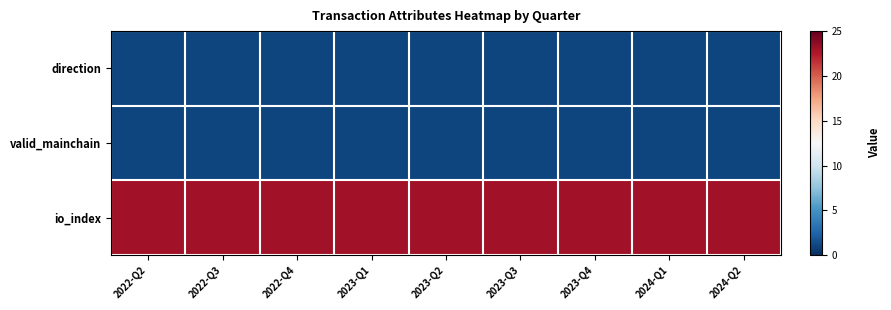

What is the maximum value shown in the chart?

23